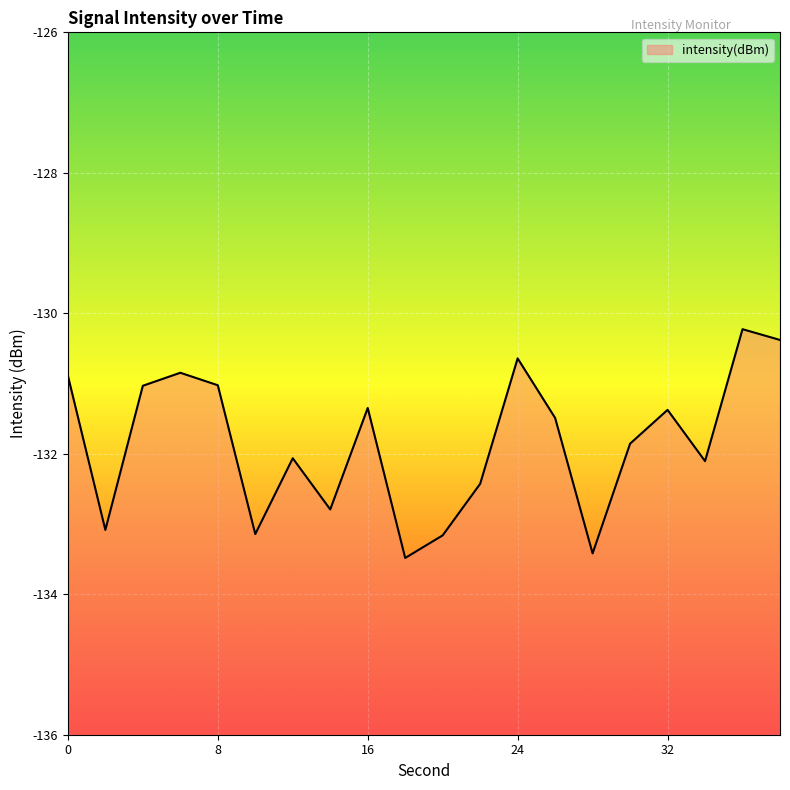

How many interior local valleys (lower than both neighbors) does the data have?

6